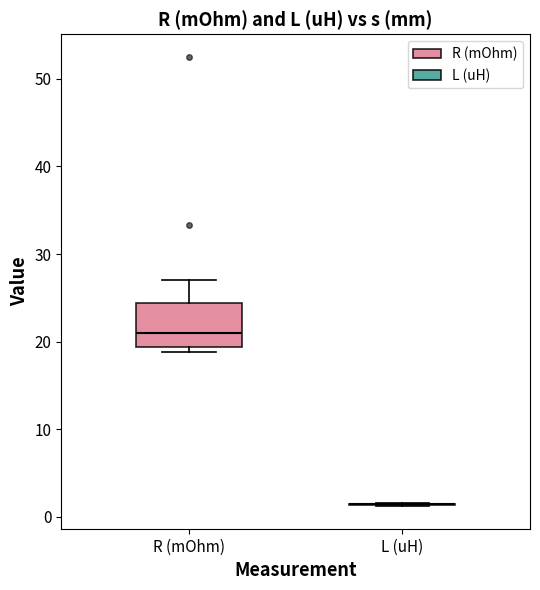

Reading left to right, transcribe this box plot: for each box, give where its median line is, the range the box spans, and where its two whiskers end, as read against the y-axis. The values are not printed on the chart, so give them approximately, as read against the axis.

R (mOhm): median 21, box 19 to 24, whiskers 19 (just below the box's lower edge) to 27
L (uH): box collapsed to a line at 1, whiskers 1 to 2